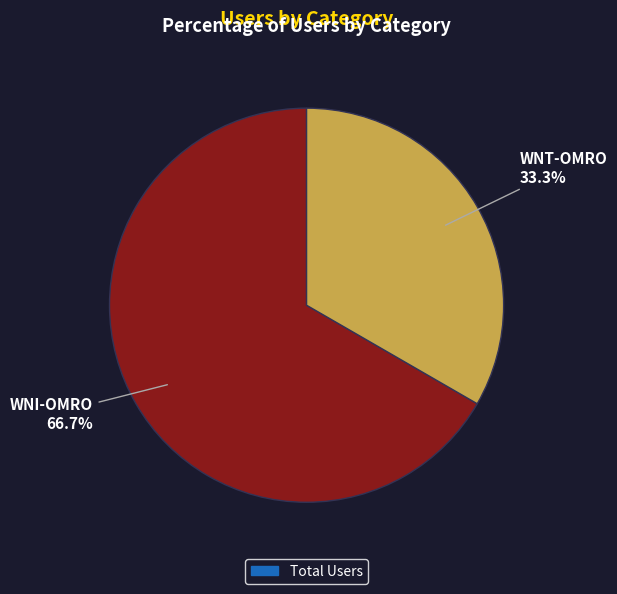

Does any single category account for the majority?

Yes